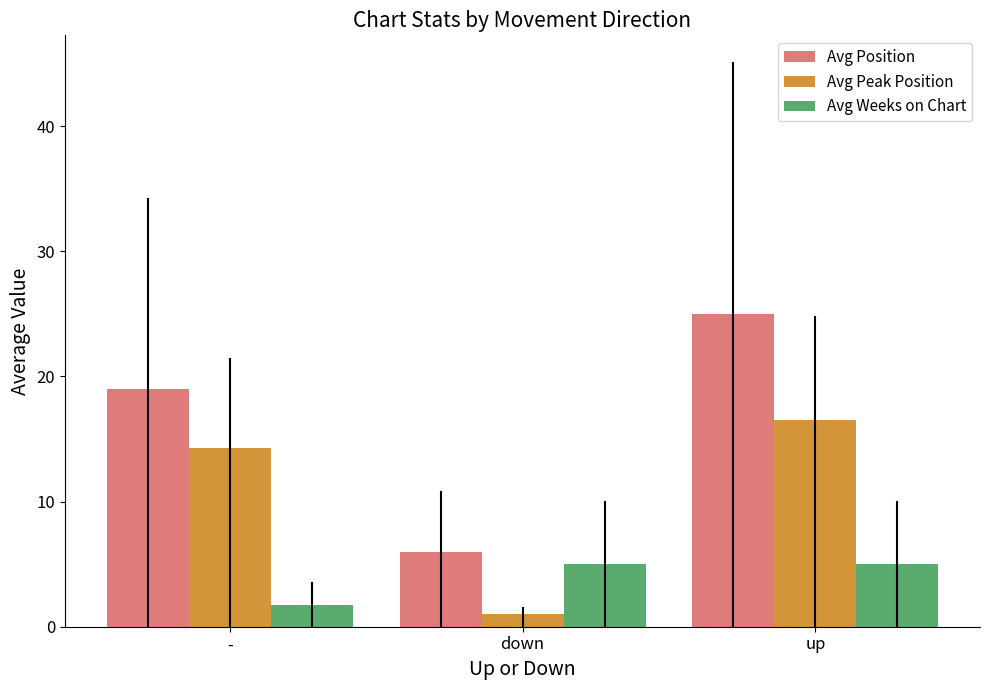

The value of Avg Peak Position at - is 23.7. True or false?

False